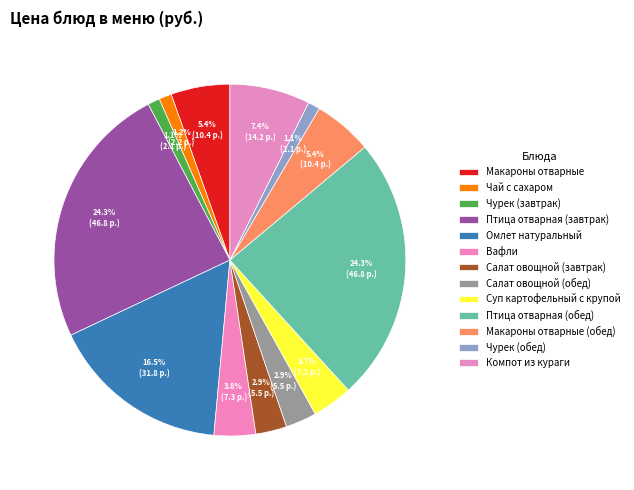

Is it true that Омлет натуральный is 17% of the pie?

True